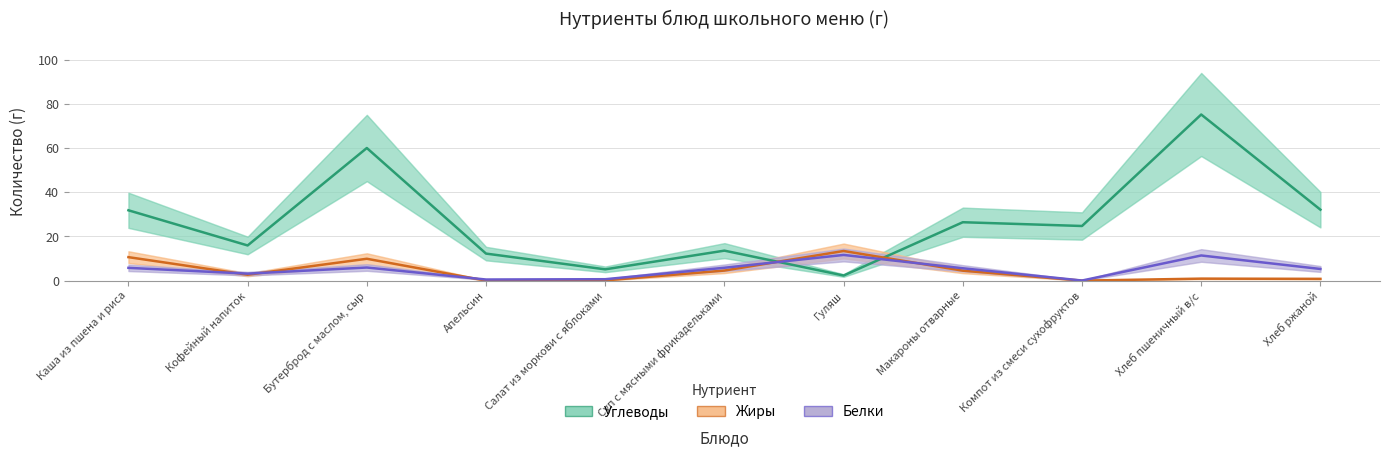

What is the maximum value shown in the chart?

75.3